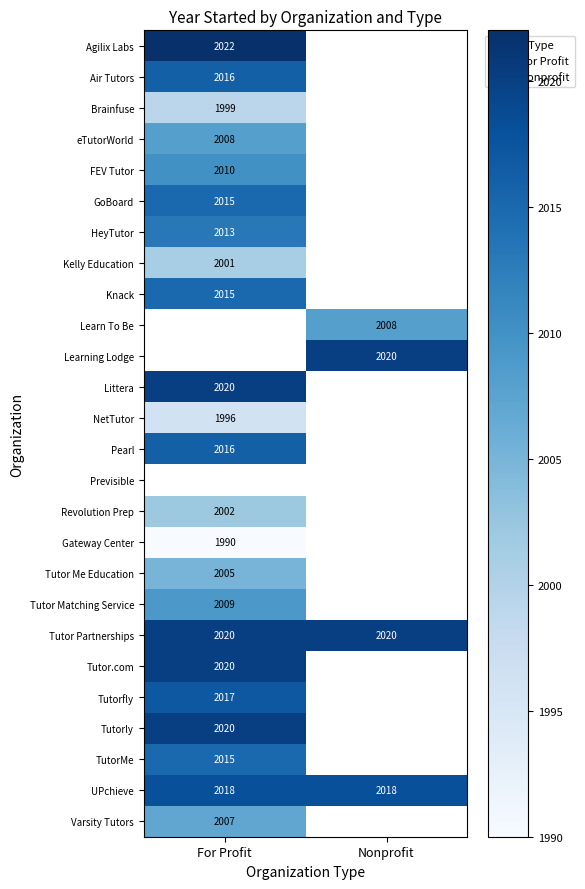

How many categories are shown in the chart?

2